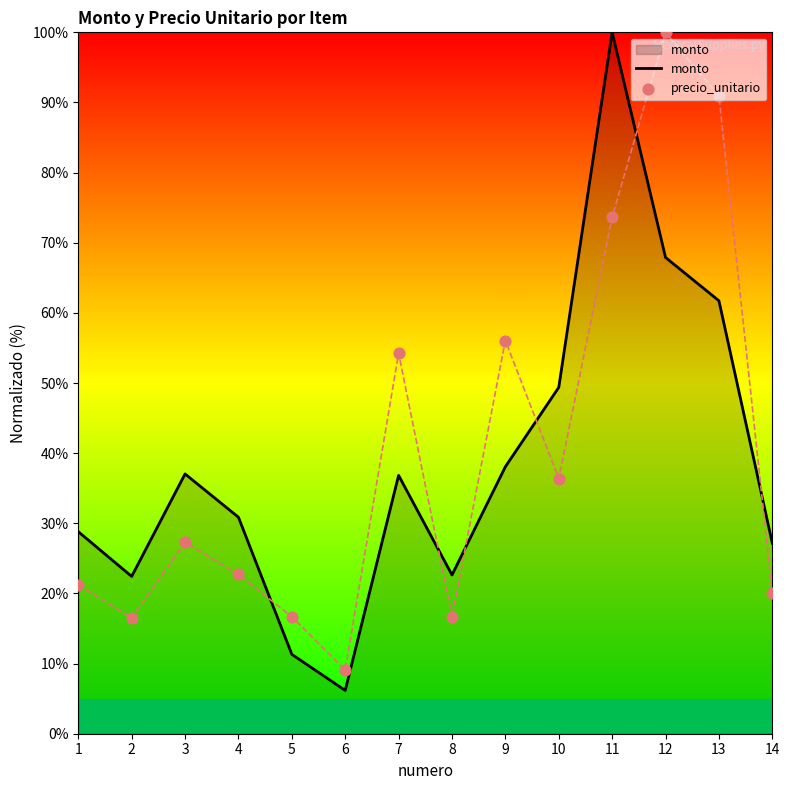

At how many categories does at least one series exceed 94?

2